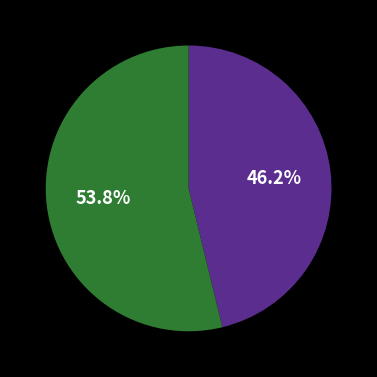

Does any single category account for the majority?

Yes